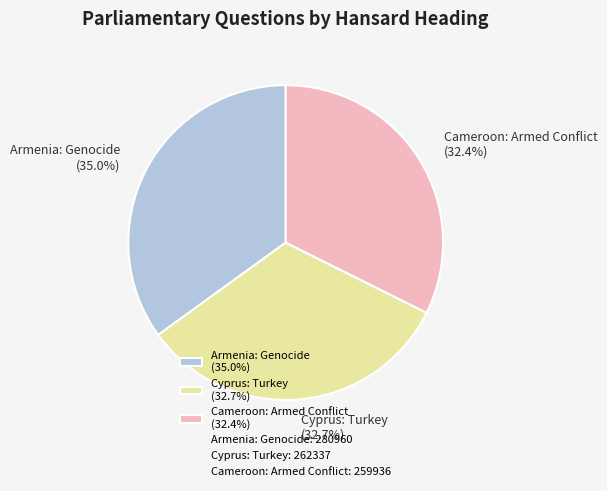

Does any single category account for the majority?

No